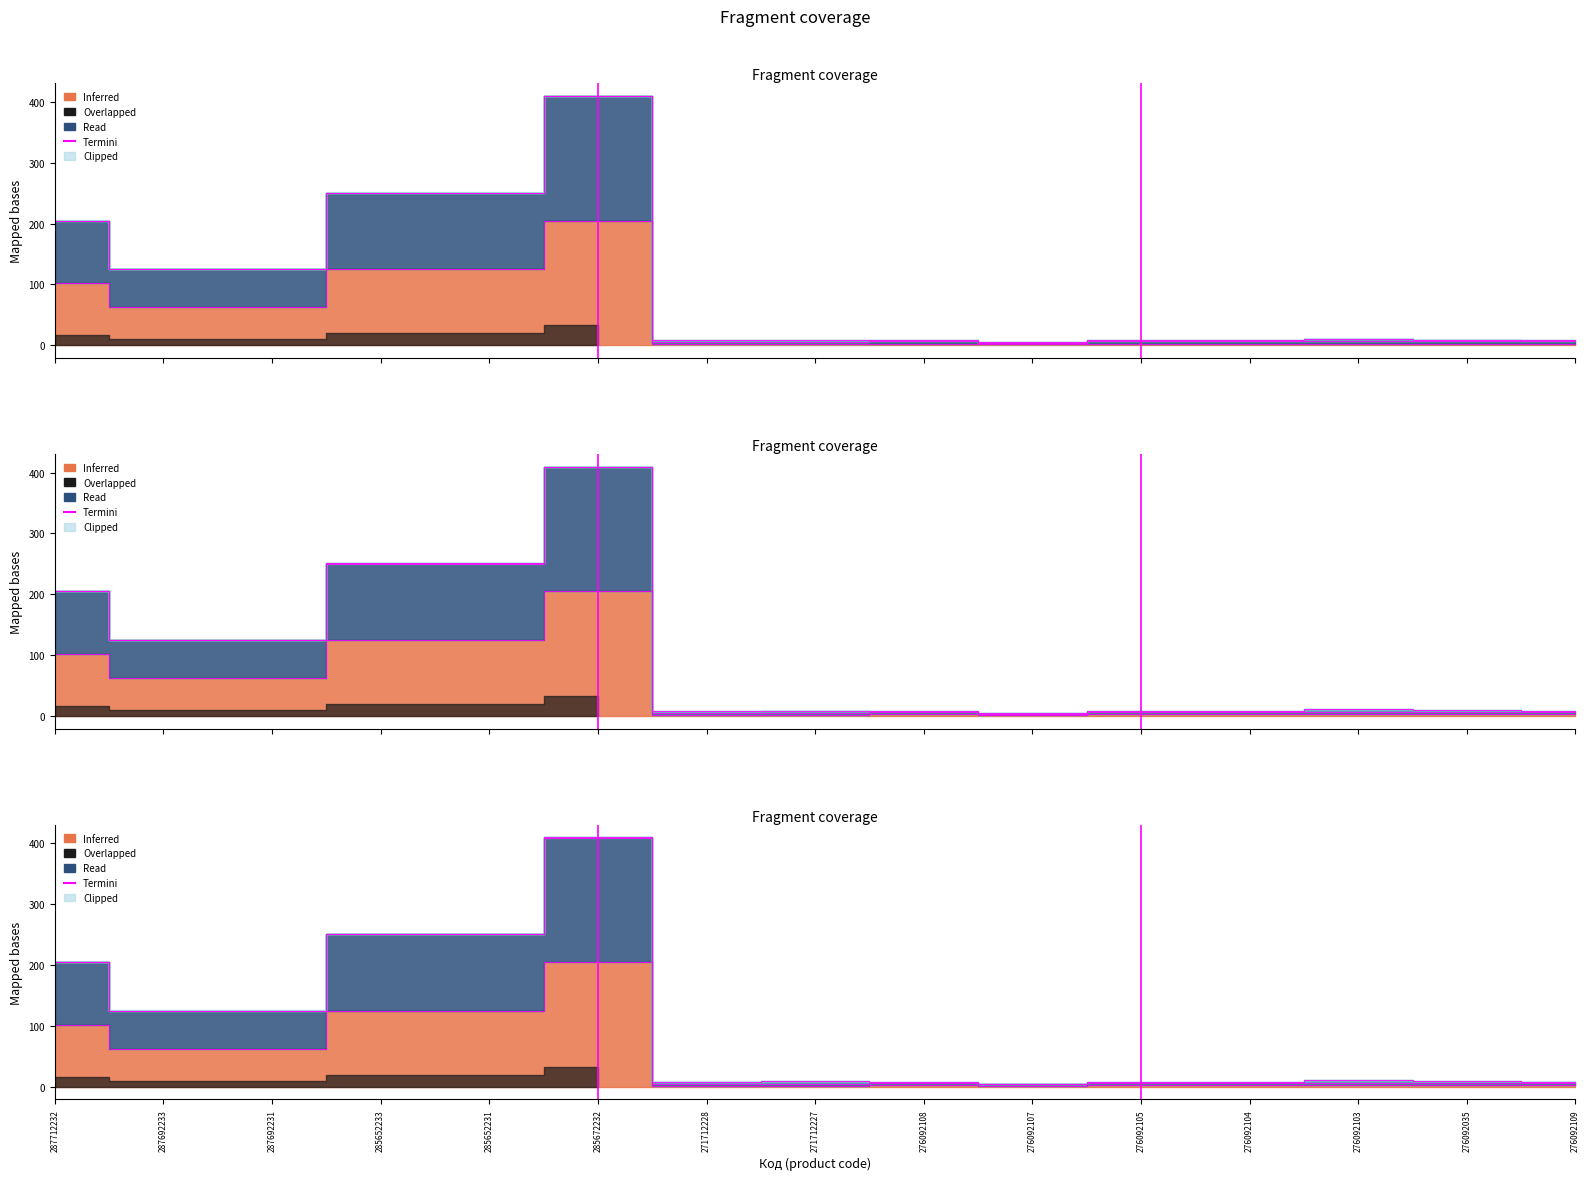

The chart shows a value of 2 at 285672232. True or false?

False